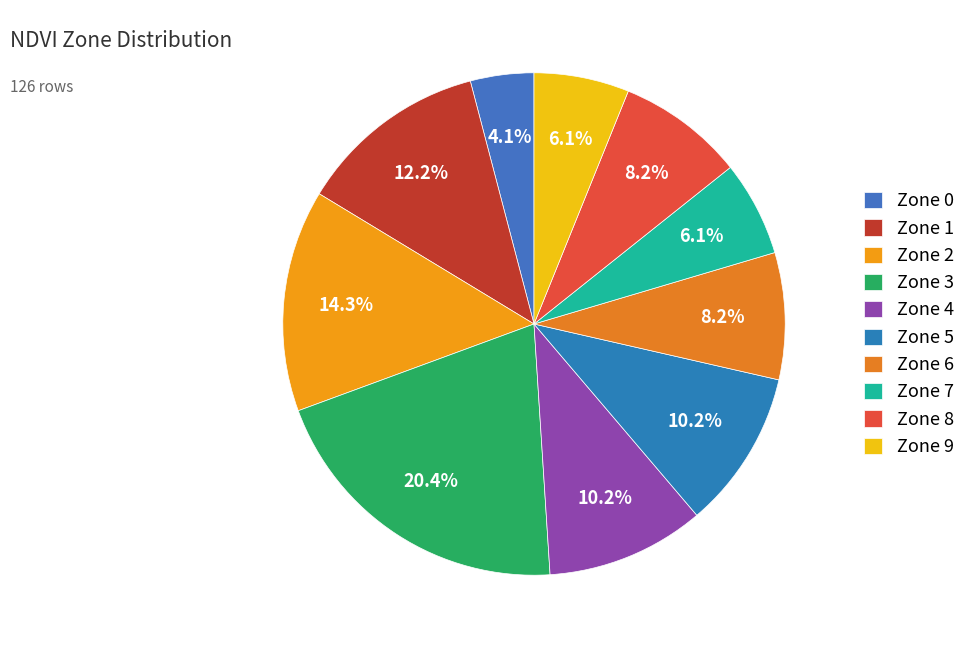

Is the sum of Zone 7 and Zone 8 greater than half?

No